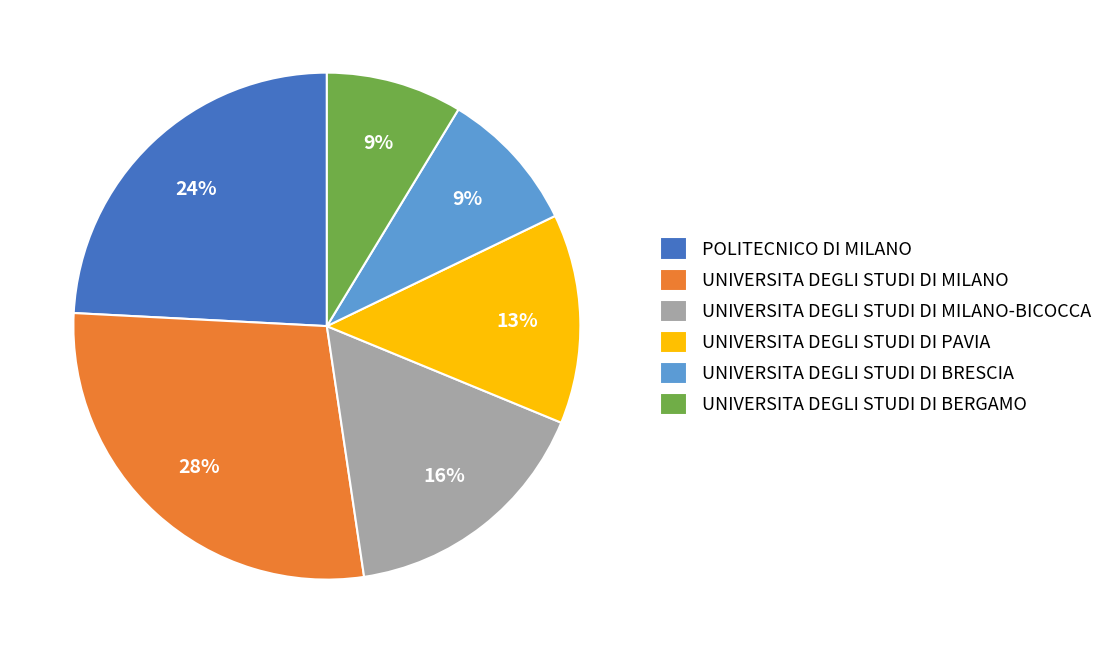

To the nearest percent, what is the combined percentage of POLITECNICO DI MILANO and UNIVERSITA DEGLI STUDI DI BERGAMO?

33%